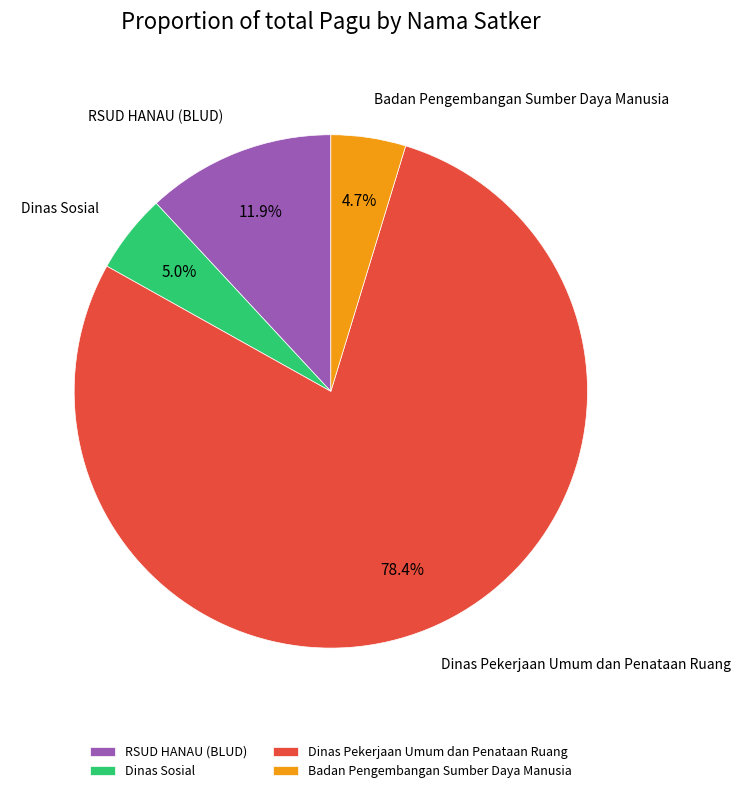

Which slice represents more than half of the pie?

Dinas Pekerjaan Umum dan Penataan Ruang